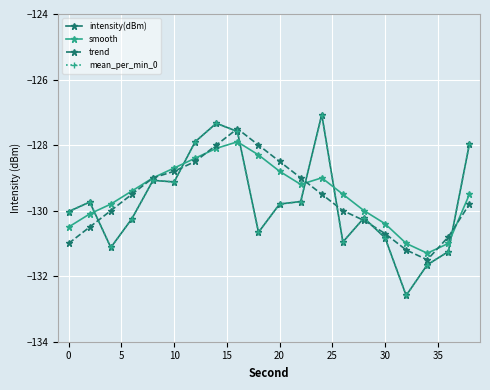

Reading right to left, list all the values displayed in this chart.

intensity(dBm): -128.0	-131.3	-131.7	-132.6	-130.8	-130.2	-131.0	-127.1	-129.7	-129.8	-130.7	-127.6	-127.3	-127.9	-129.1	-129.1	-130.2	-131.1	-129.7	-130.0
smooth: -129.5	-131.0	-131.3	-131.0	-130.4	-130.0	-129.5	-129.0	-129.2	-128.8	-128.3	-127.9	-128.1	-128.4	-128.7	-129.0	-129.4	-129.8	-130.1	-130.5
trend: -129.8	-130.8	-131.5	-131.2	-130.7	-130.3	-130.0	-129.5	-129.0	-128.5	-128.0	-127.5	-128.0	-128.5	-128.8	-129.0	-129.5	-130.0	-130.5	-131.0
mean_per_min_0: -128.0	-131.3	-131.7	-132.6	-130.8	-130.2	-131.0	-127.1	-129.7	-129.8	-130.7	-127.6	-127.3	-127.9	-129.1	-129.1	-130.2	-131.1	-129.7	-130.0